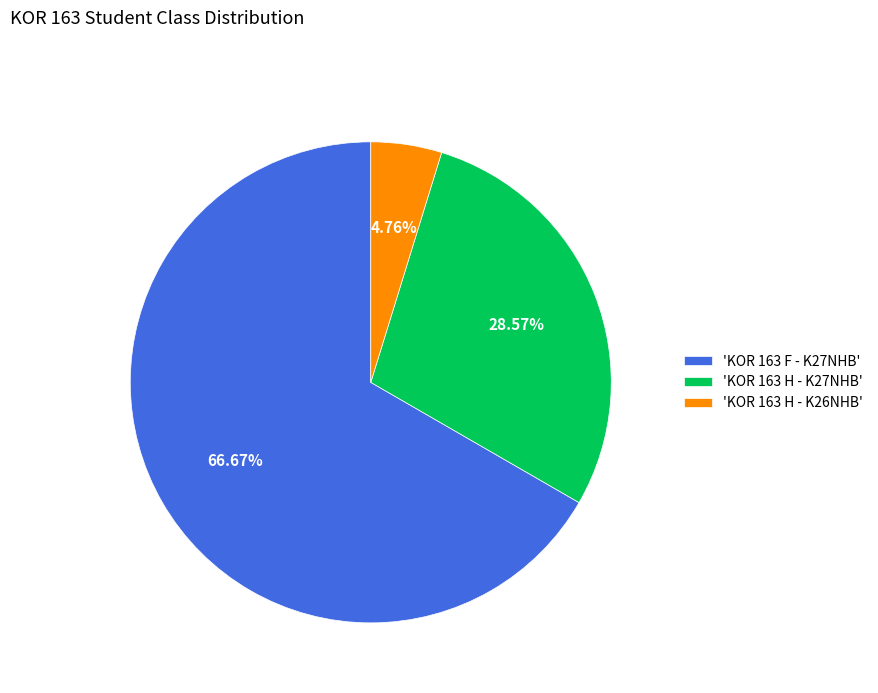

To the nearest percent, what is the average slice percentage?

33%